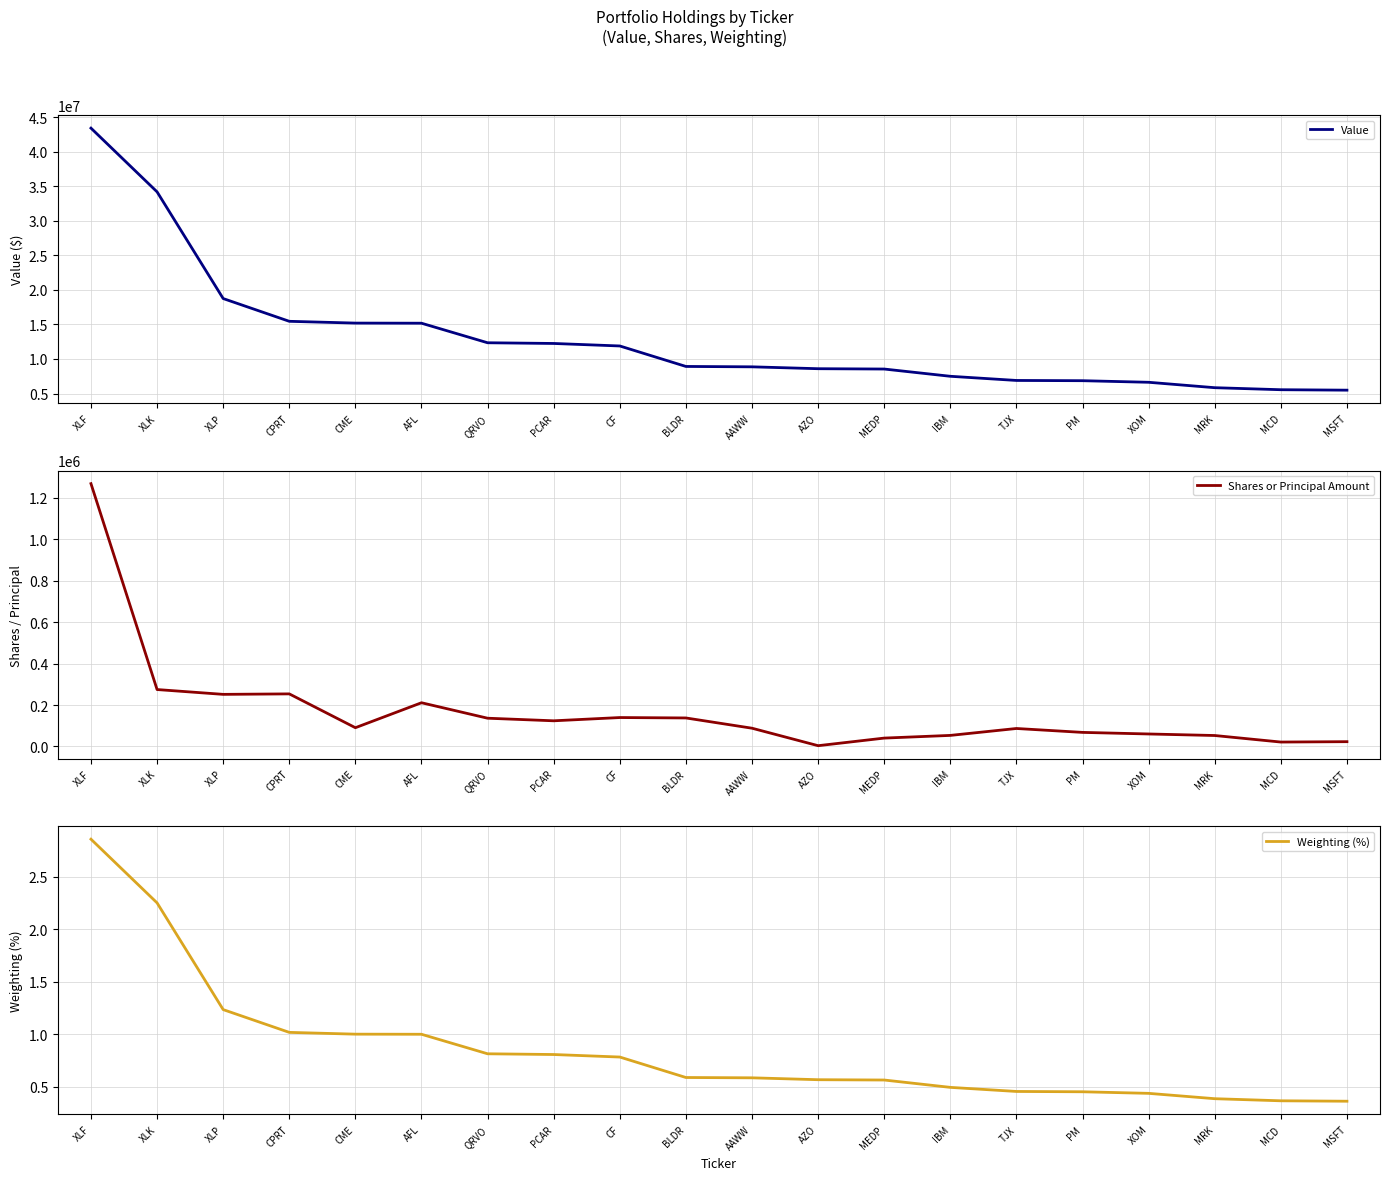

At which category is the sum across all series the highest?

XLF